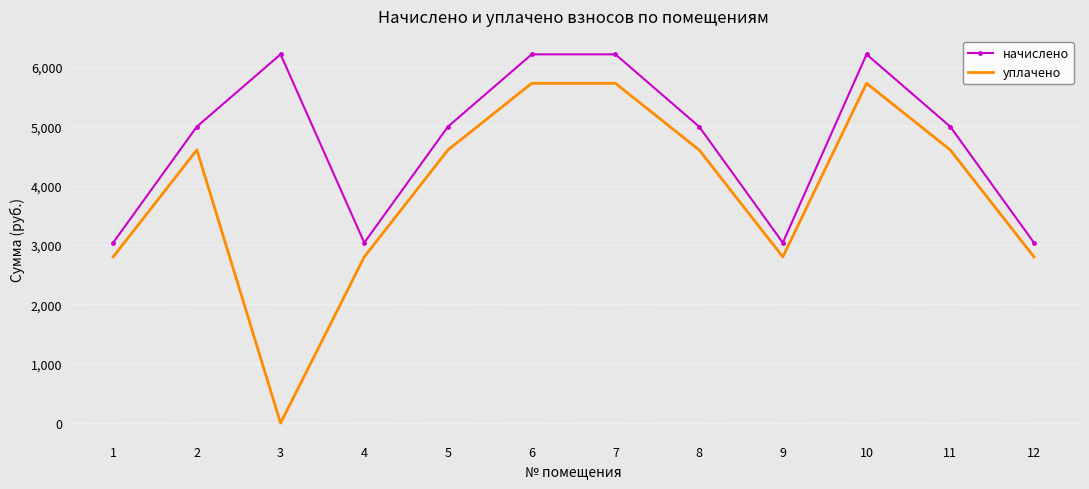

What are all the series names shown in the legend?

начислено, уплачено